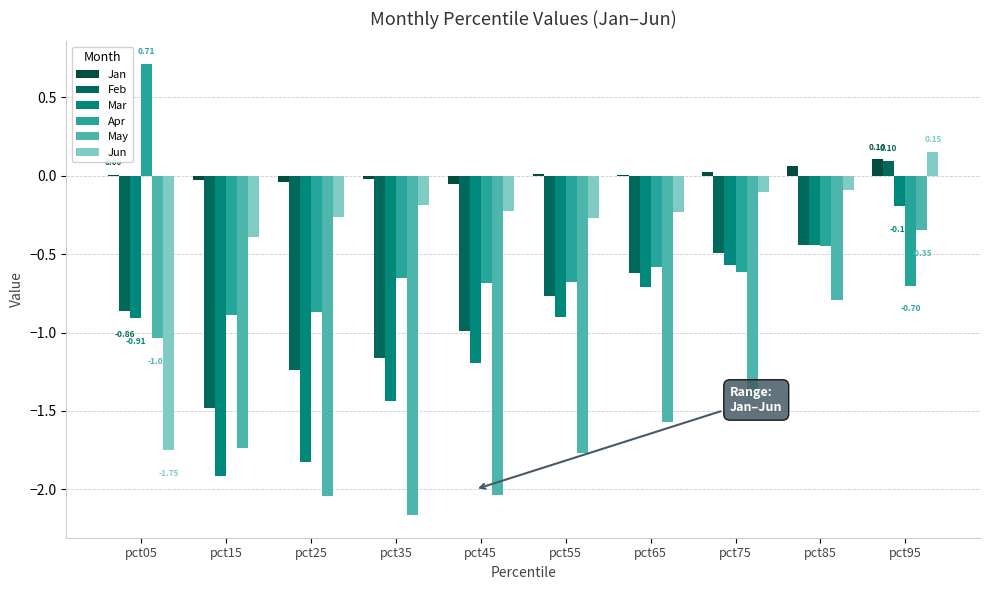

Rank the series at pct45 from highest to lowest value.

Jan, Jun, Apr, Feb, Mar, May